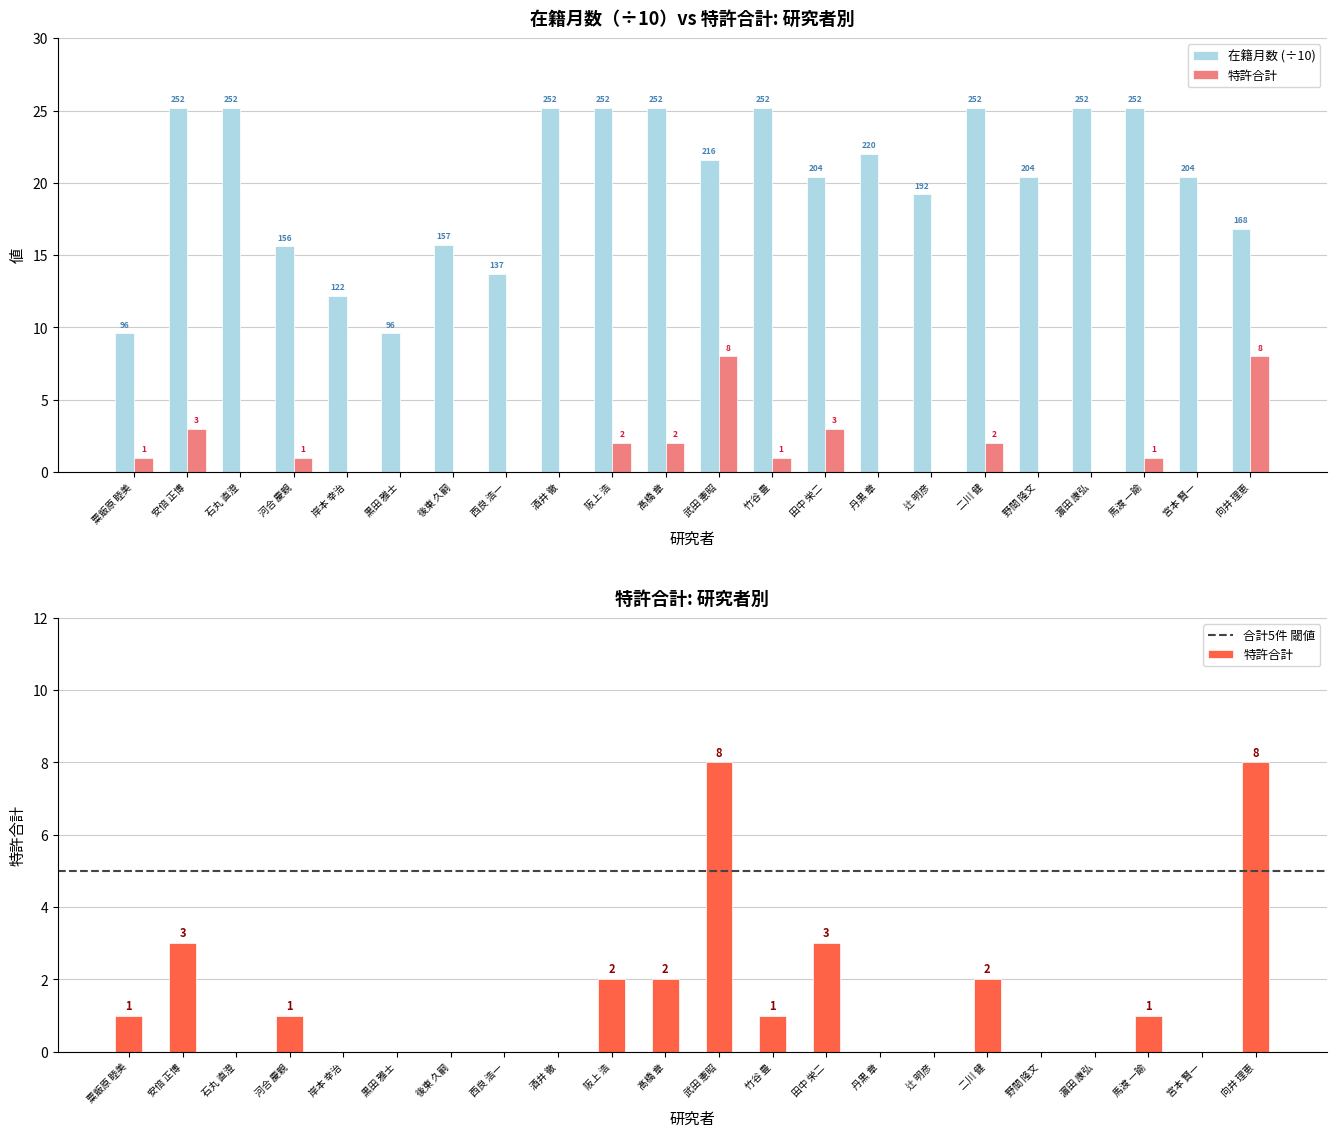

Are the bars horizontal?

No